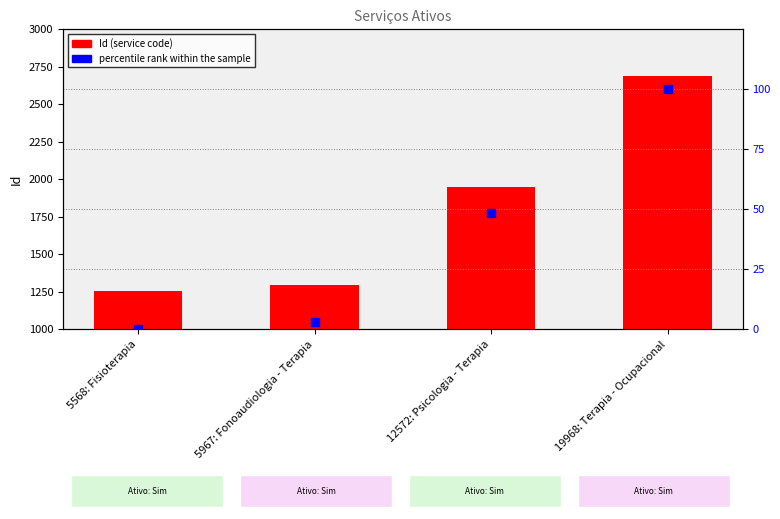

At which category is the sum across all series the highest?

19968: Terapia - Ocupacional